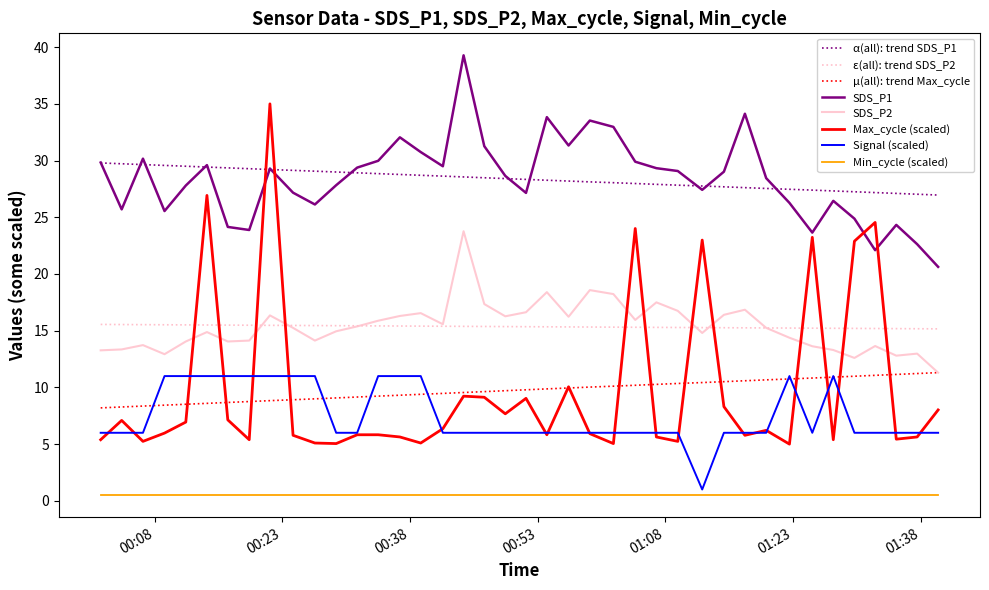

Which series has the largest range (max minus min)?

Max_cycle (scaled)